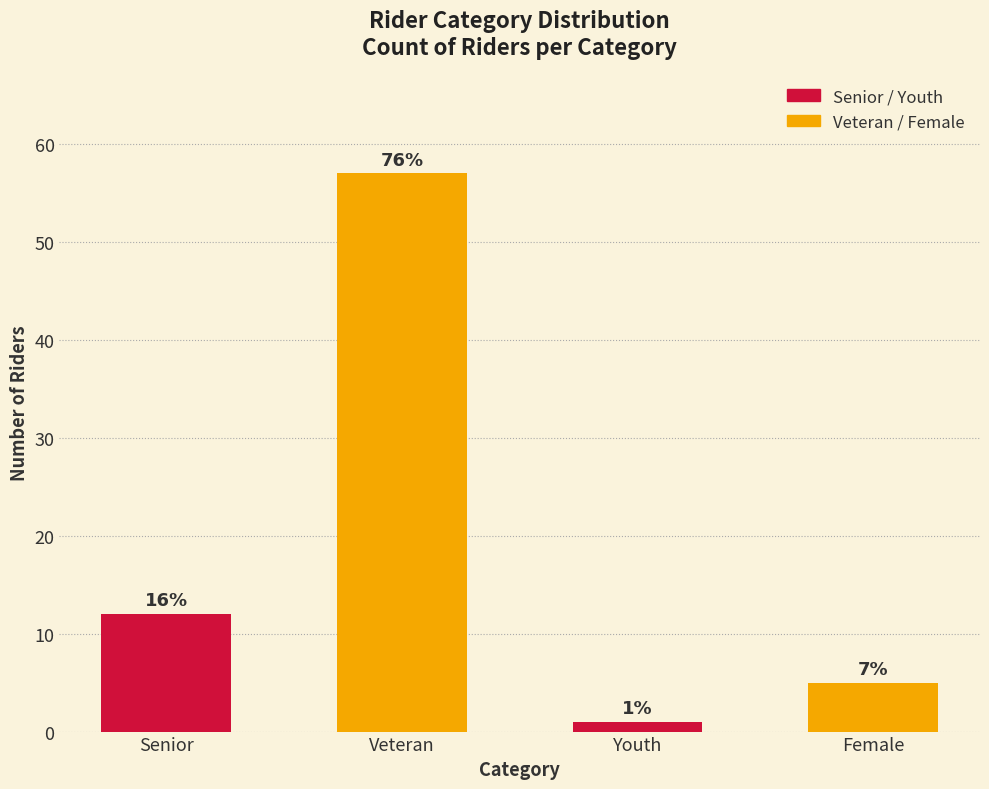

Where is the data nearest to the value 29?

Senior